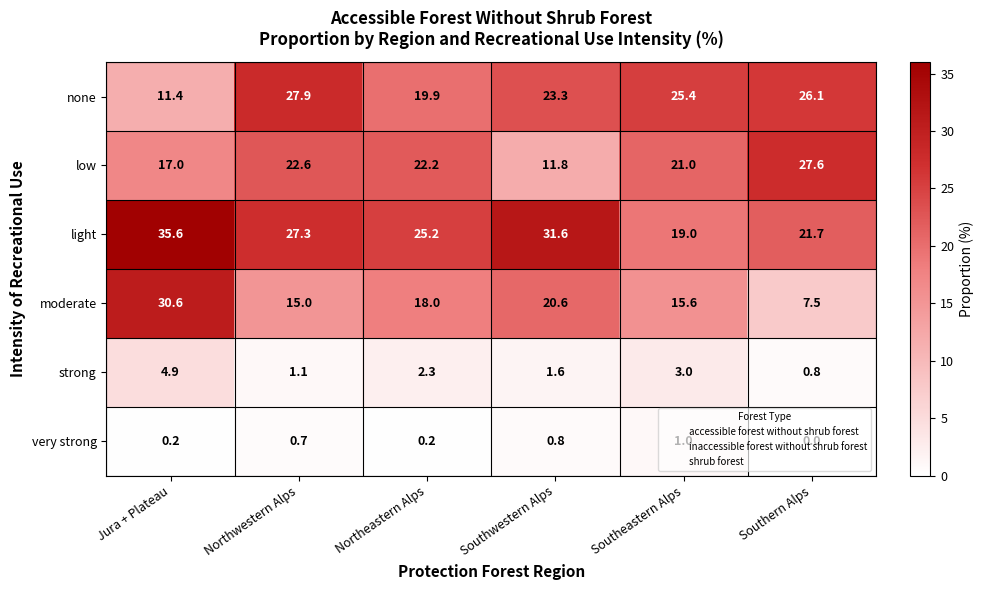

What is the spread (max minus min) of values at Southwestern Alps?

30.8